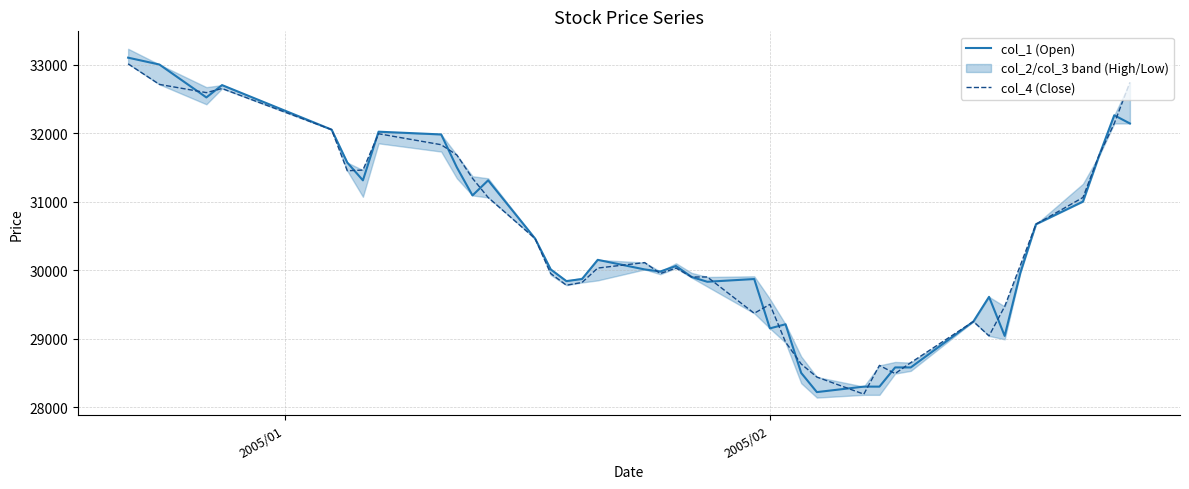

What is the lowest value of the col_4 (Close) series?

28190